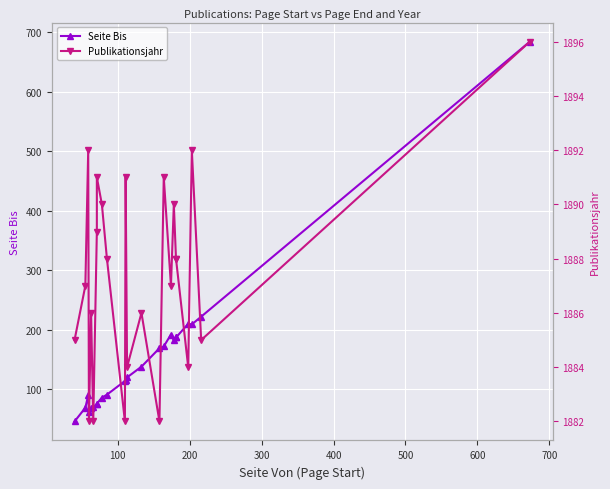

True or false: Seite Bis and Publikationsjahr cross at least once.

False